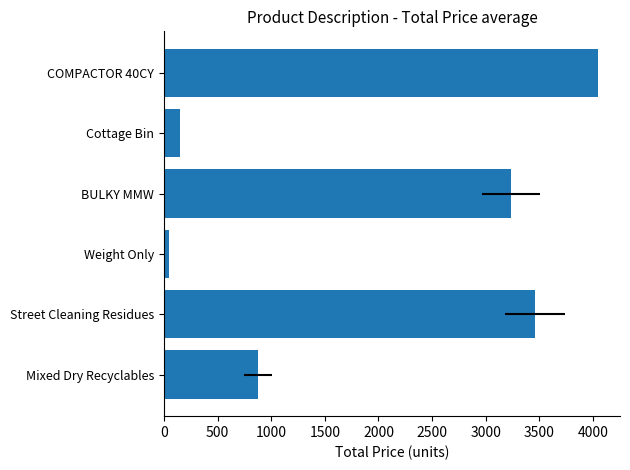

How many series are shown in this chart?

1